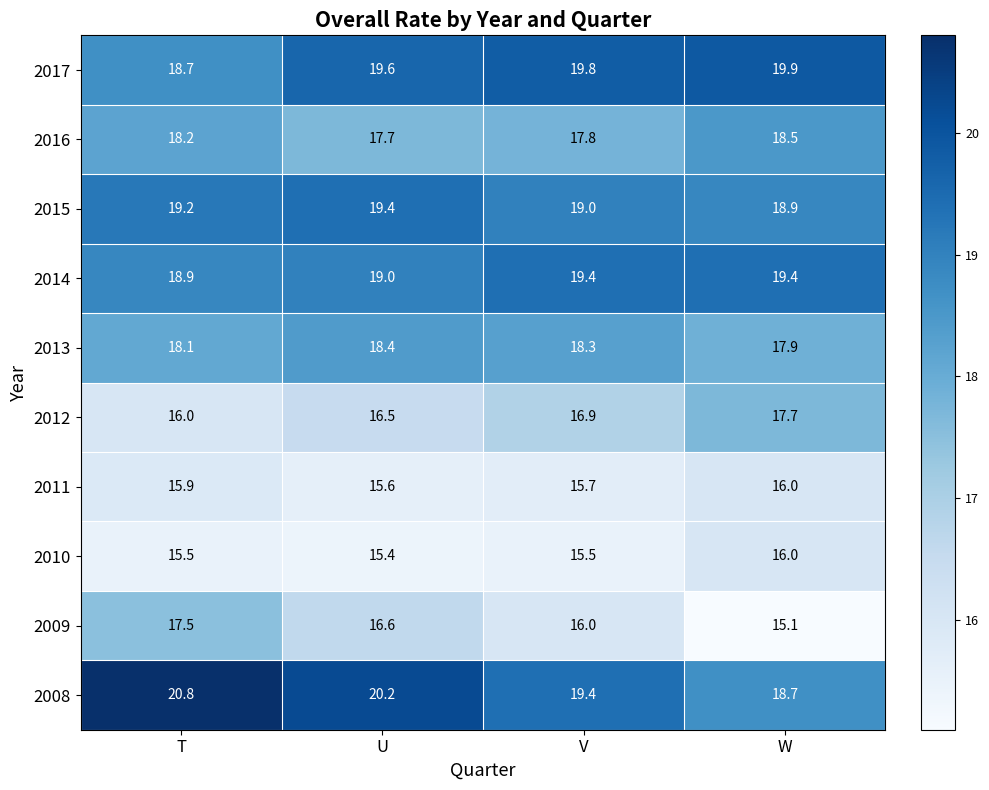

At which category is the sum across all series the highest?

T